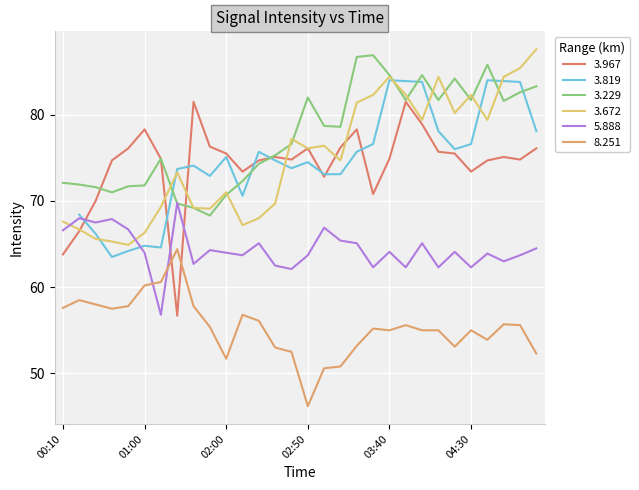

True or false: 8.251 and 3.229 cross at least once.

False